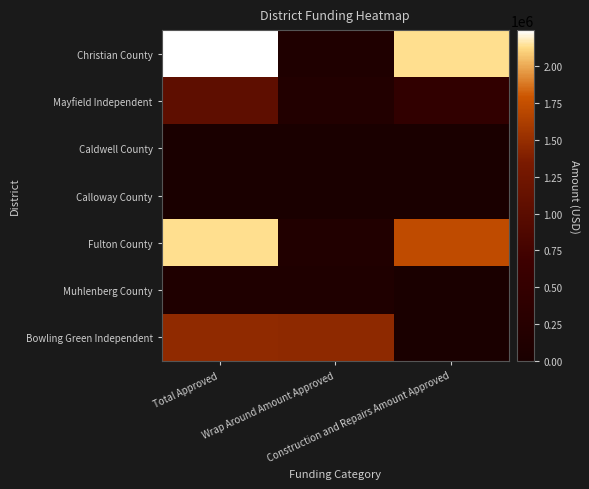

Rank the series by their maximum value, from lowest to highest.

Caldwell County, Calloway County, Muhlenberg County, Mayfield Independent, Bowling Green Independent, Fulton County, Christian County